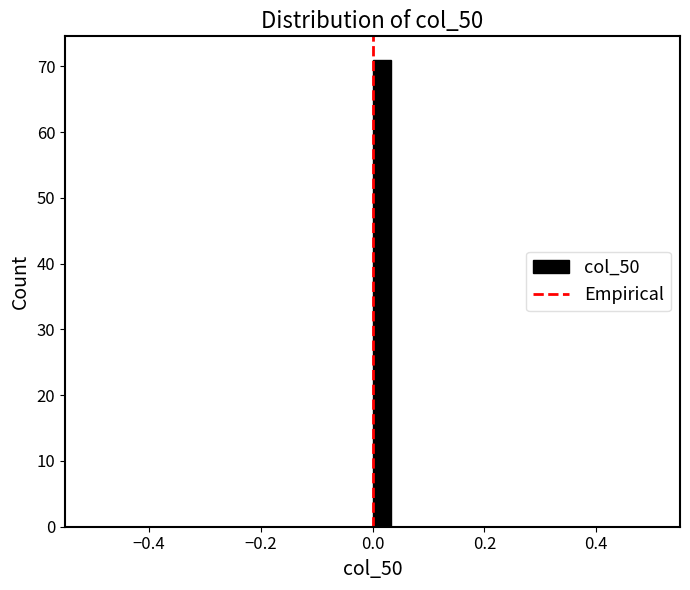

Around what value on the x-axis is the tallest bar? Give the approximate position of its centre, as read against the axis.

0.02